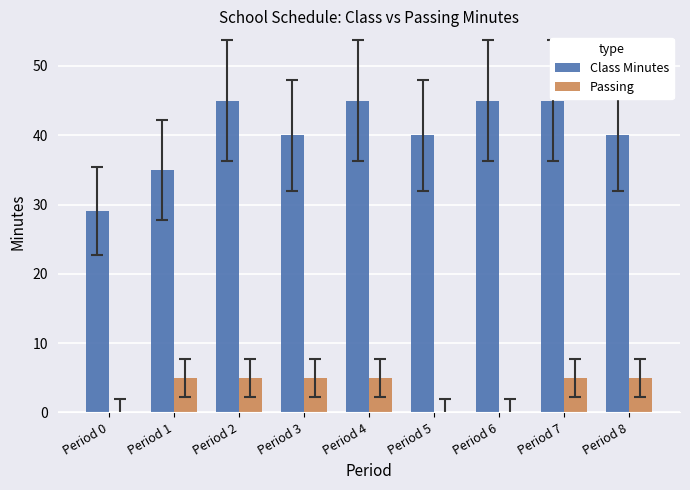

Reading left to right, what are all the values shown in this chart?

Class Minutes: 29	35	45	40	45	40	45	45	40
Passing: 0	5	5	5	5	0	0	5	5